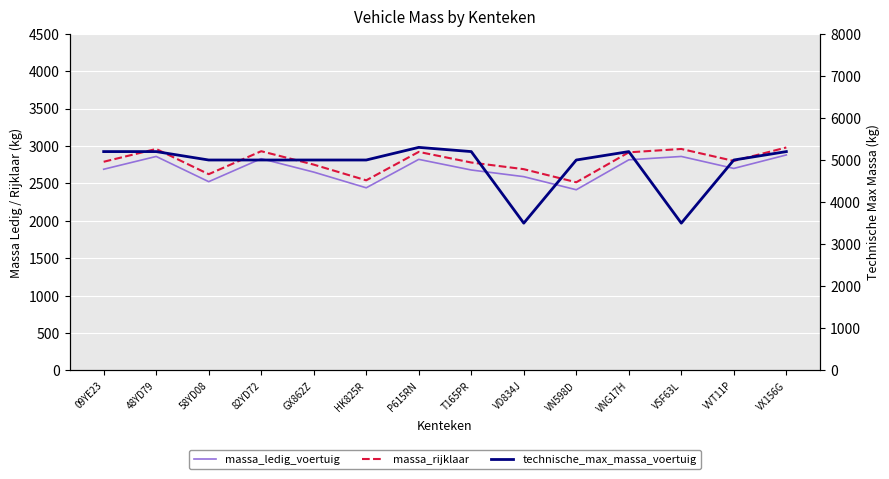

List the labels in order of massa_rijklaar value, largest first.

VX156G, 48YD79, VSF63L, 82YD72, P615RN, VNG17H, VVT11P, 09YE23, T165PR, GX862Z, VD834J, 58YD08, HK825R, VN598D